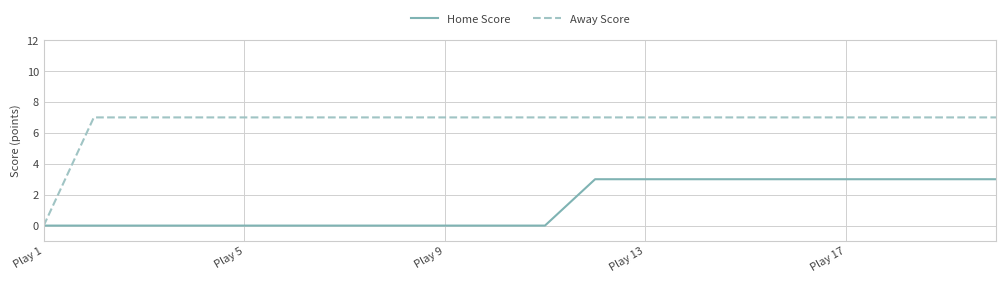

Which series has the largest total across all categories?

Away Score